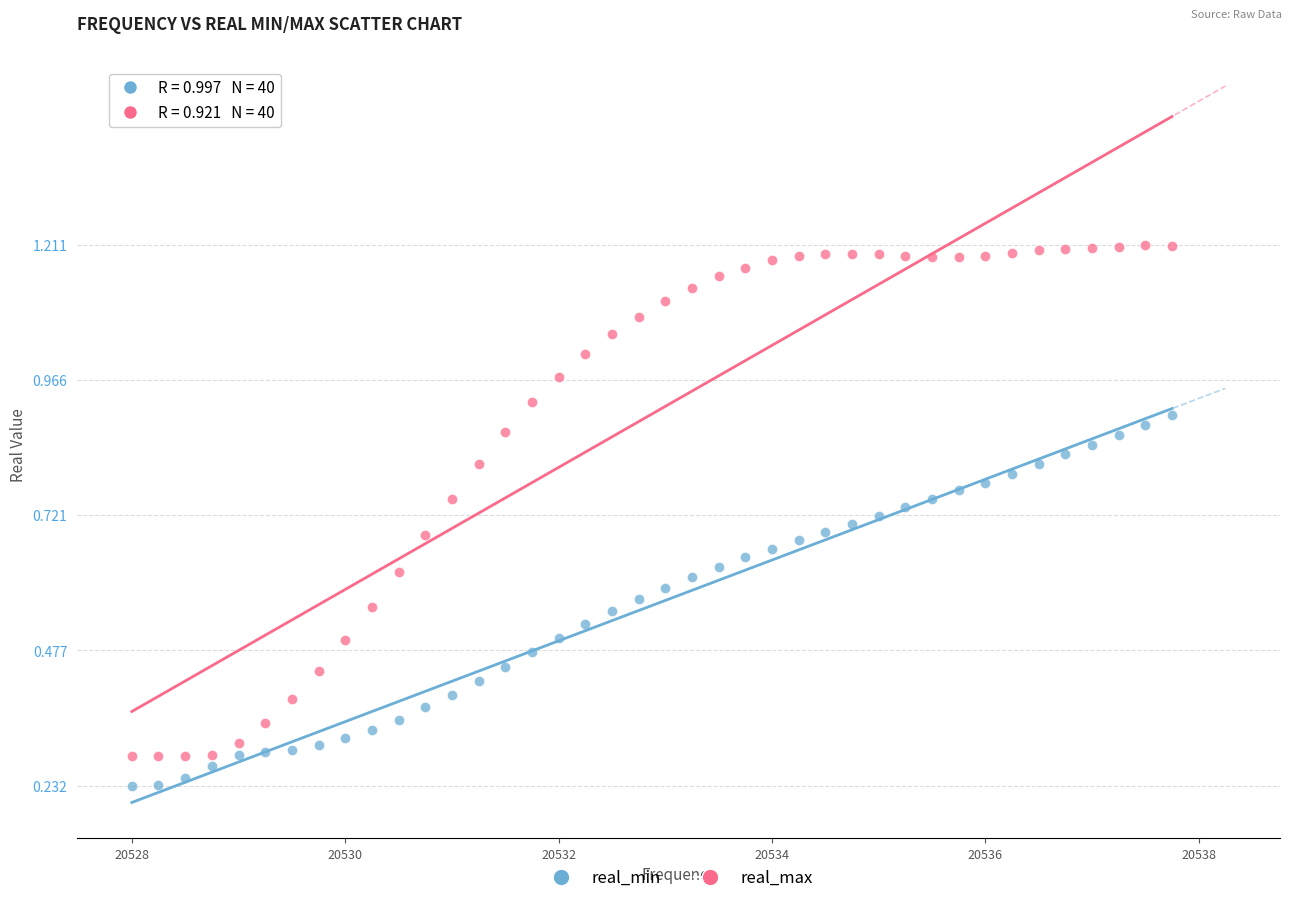

Which series contains the highest Y value?

real_max